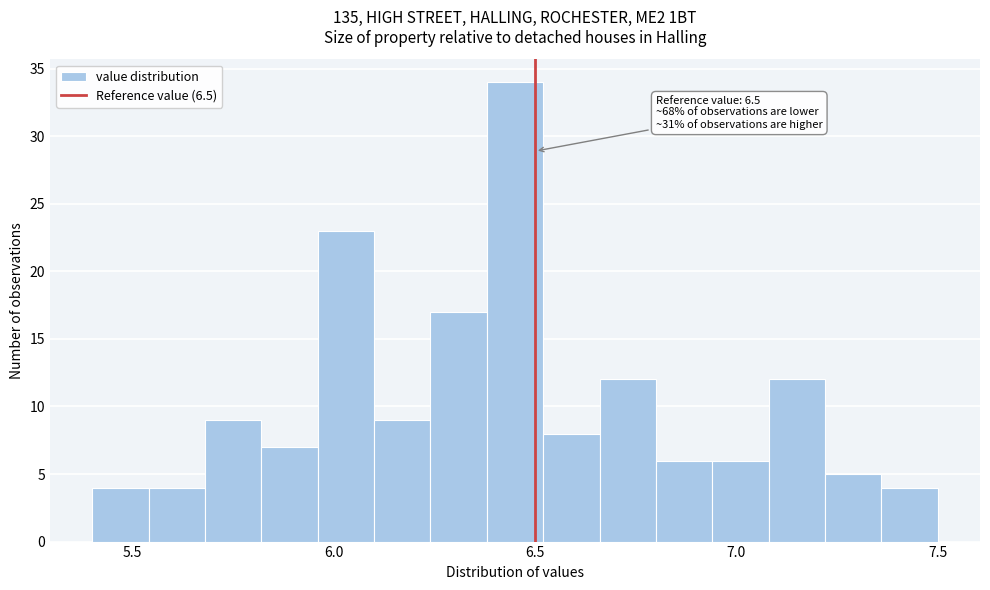

Read against the x-axis, roughly where is the centre of the tallest bar?

6.45